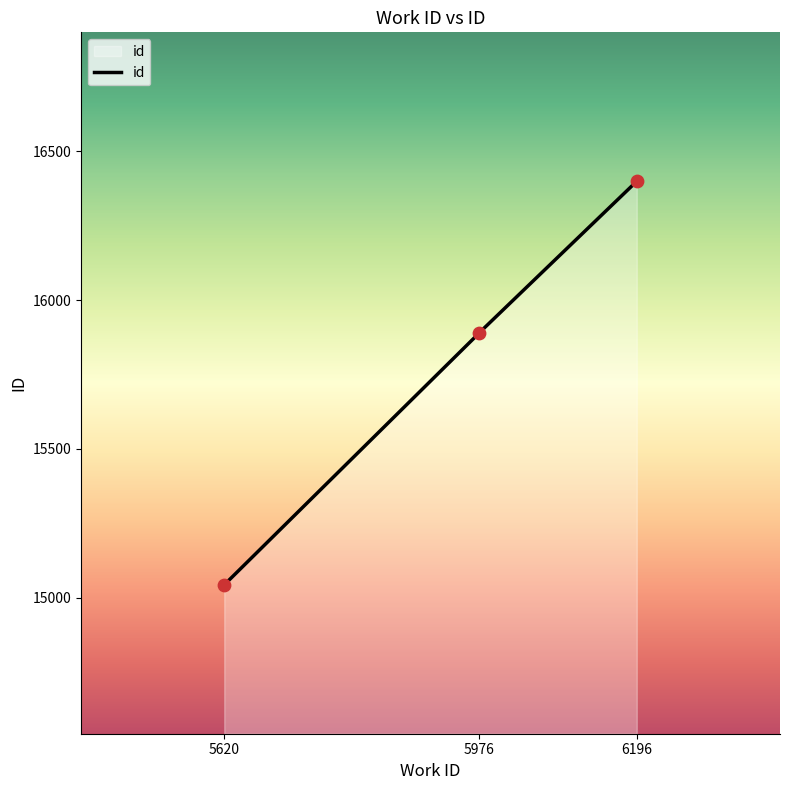

Between 5976 and 6196, which is larger?

6196